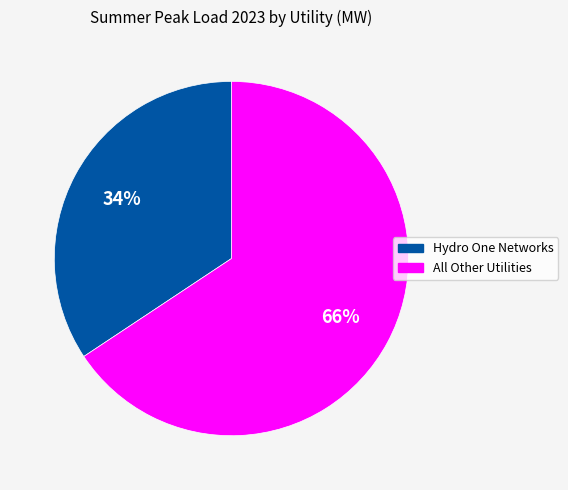

To the nearest percent, what is the average slice percentage?

50%